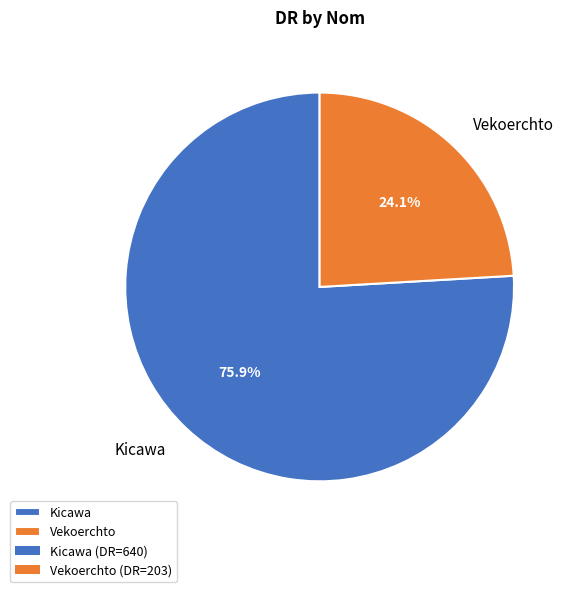

To the nearest percent, what is the combined percentage of Kicawa and Vekoerchto?

100%